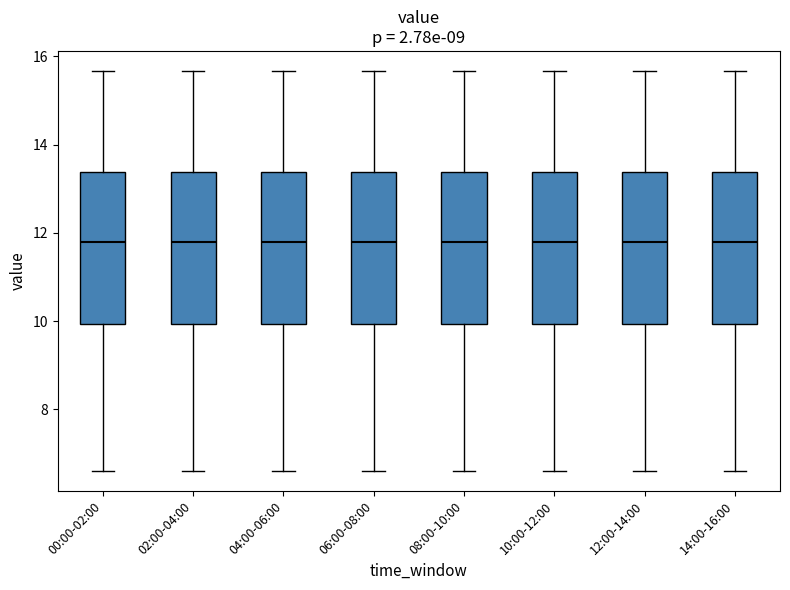

Reading left to right, transcribe this box plot: for each box, give where its median line is, the range the box spans, and where its two whiskers end, as read against the y-axis. The values are not printed on the chart, so give them approximately, as read against the axis.

00:00-02:00: median 11.8, box 10.0 to 13.4, whiskers 6.6 to 15.6
02:00-04:00: median 11.8, box 10.0 to 13.4, whiskers 6.6 to 15.6
04:00-06:00: median 11.8, box 10.0 to 13.4, whiskers 6.6 to 15.6
06:00-08:00: median 11.8, box 10.0 to 13.4, whiskers 6.6 to 15.6
08:00-10:00: median 11.8, box 10.0 to 13.4, whiskers 6.6 to 15.6
10:00-12:00: median 11.8, box 10.0 to 13.4, whiskers 6.6 to 15.6
12:00-14:00: median 11.8, box 10.0 to 13.4, whiskers 6.6 to 15.6
14:00-16:00: median 11.8, box 10.0 to 13.4, whiskers 6.6 to 15.6